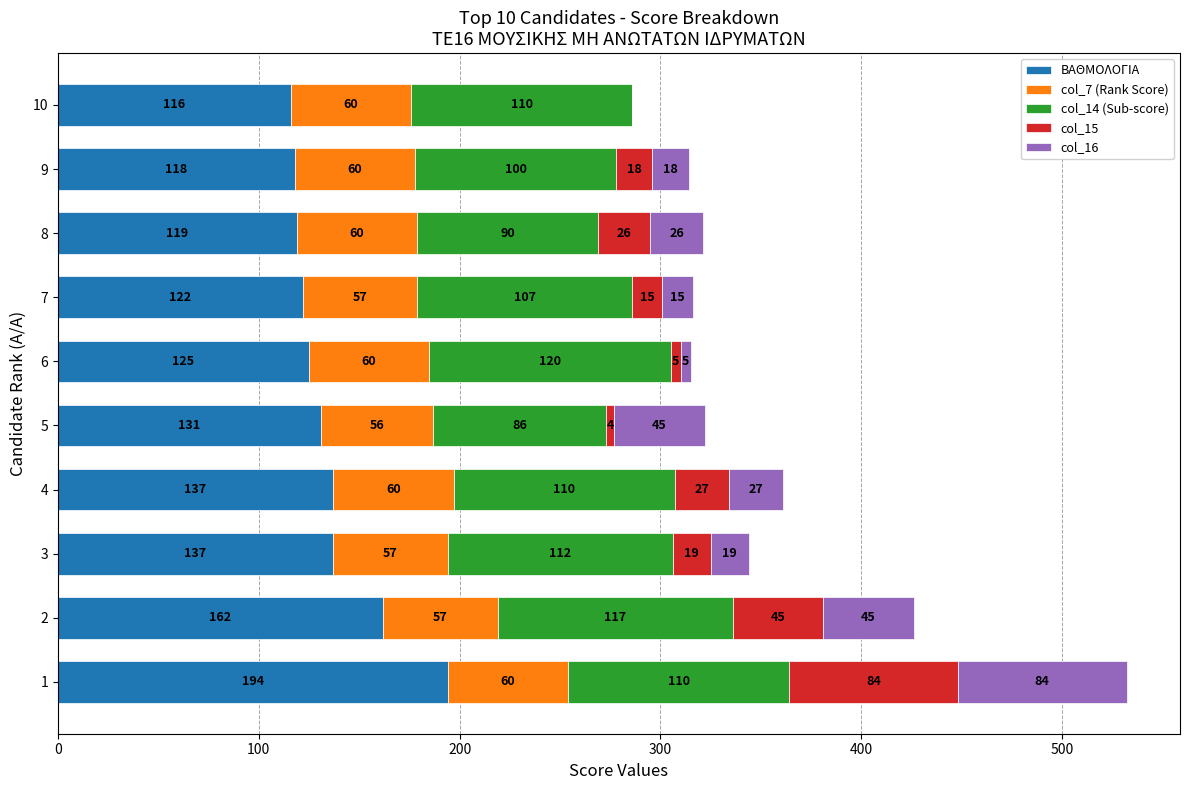

The ΒΑΘΜΟΛΟΓΙΑ series shows 184 at 8. True or false?

False